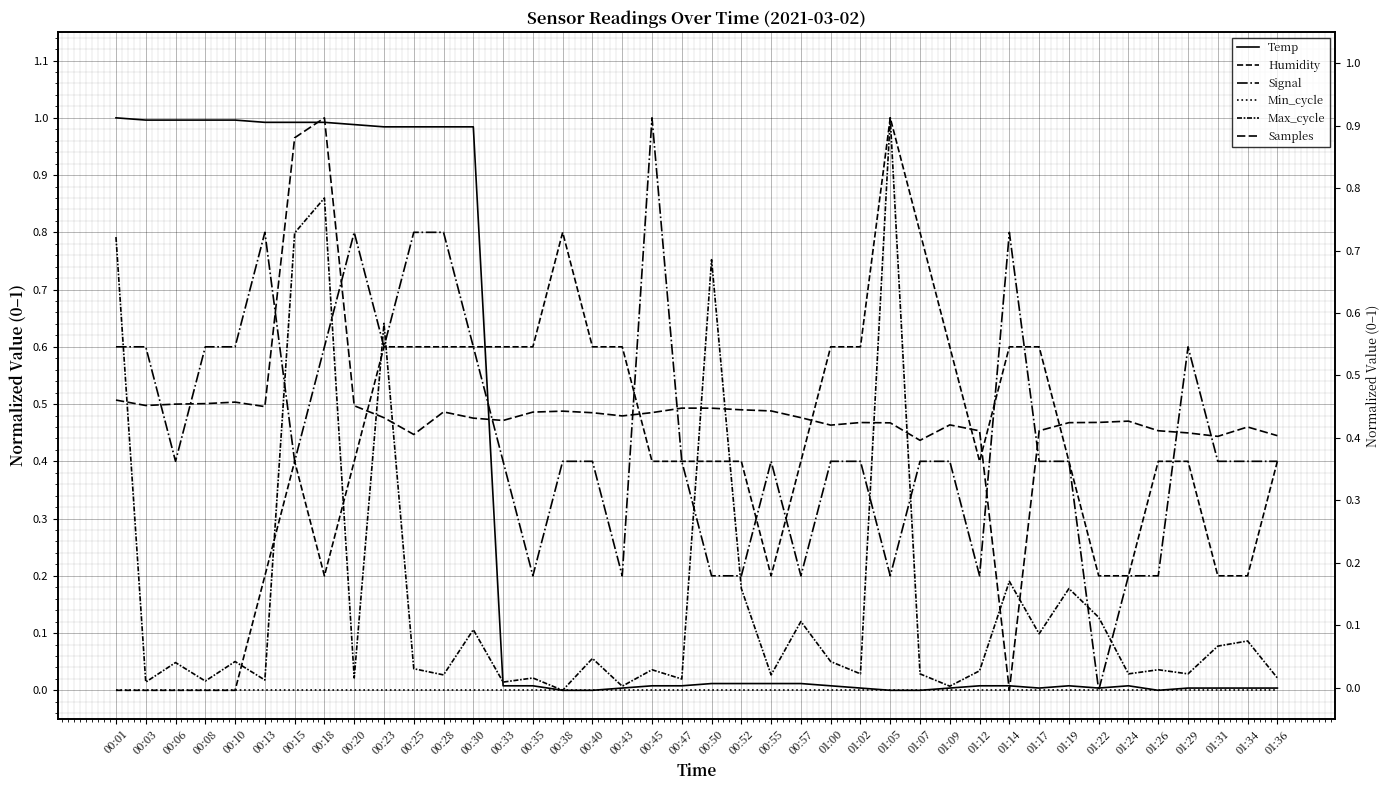

What is the total value across all series at 00:38?

1.7